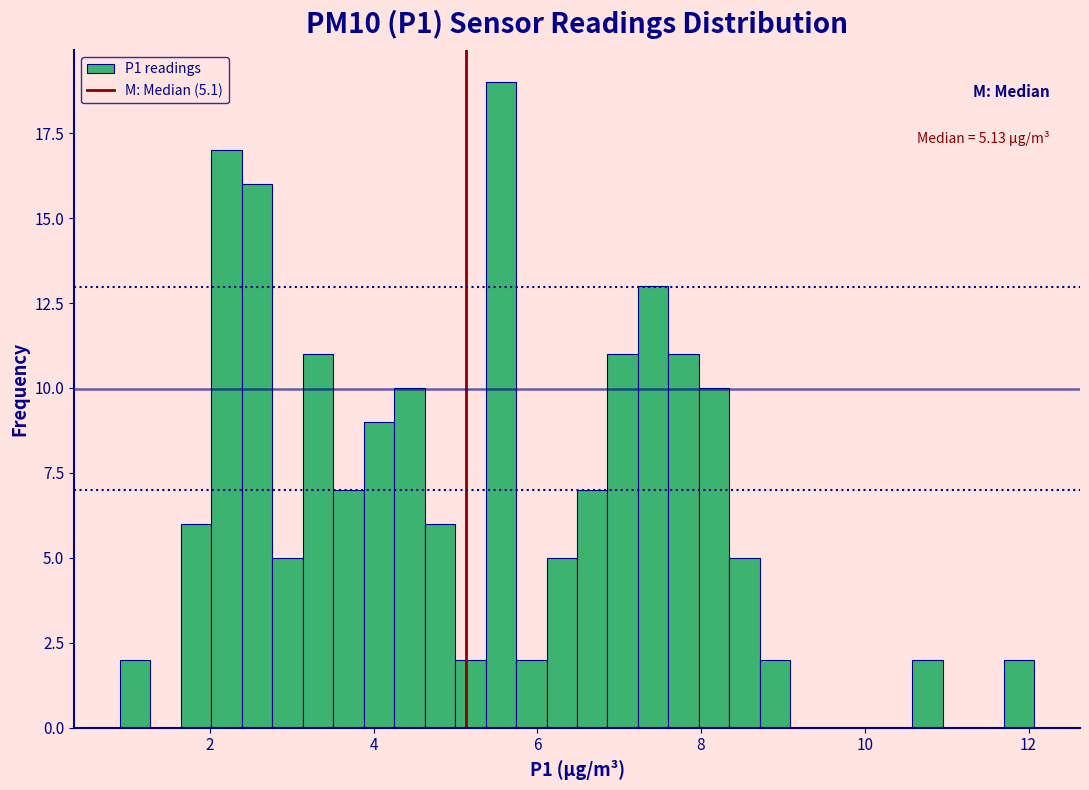

Around what value on the x-axis is the tallest bar? Give the approximate position of its centre, as read against the axis.

5.6